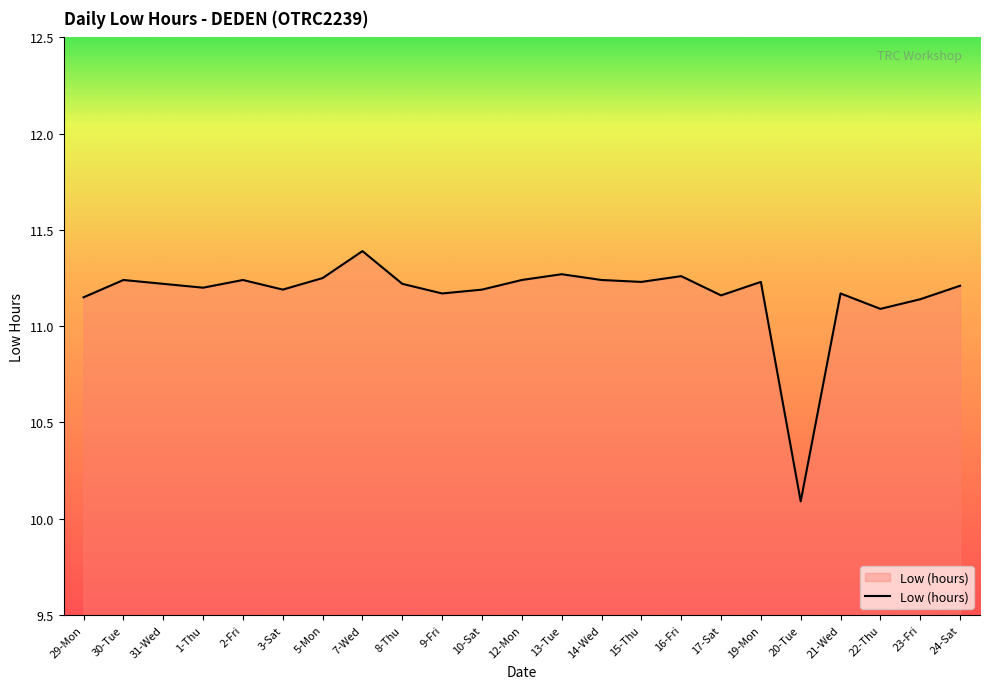

What is the difference between the maximum and minimum values?

1.3